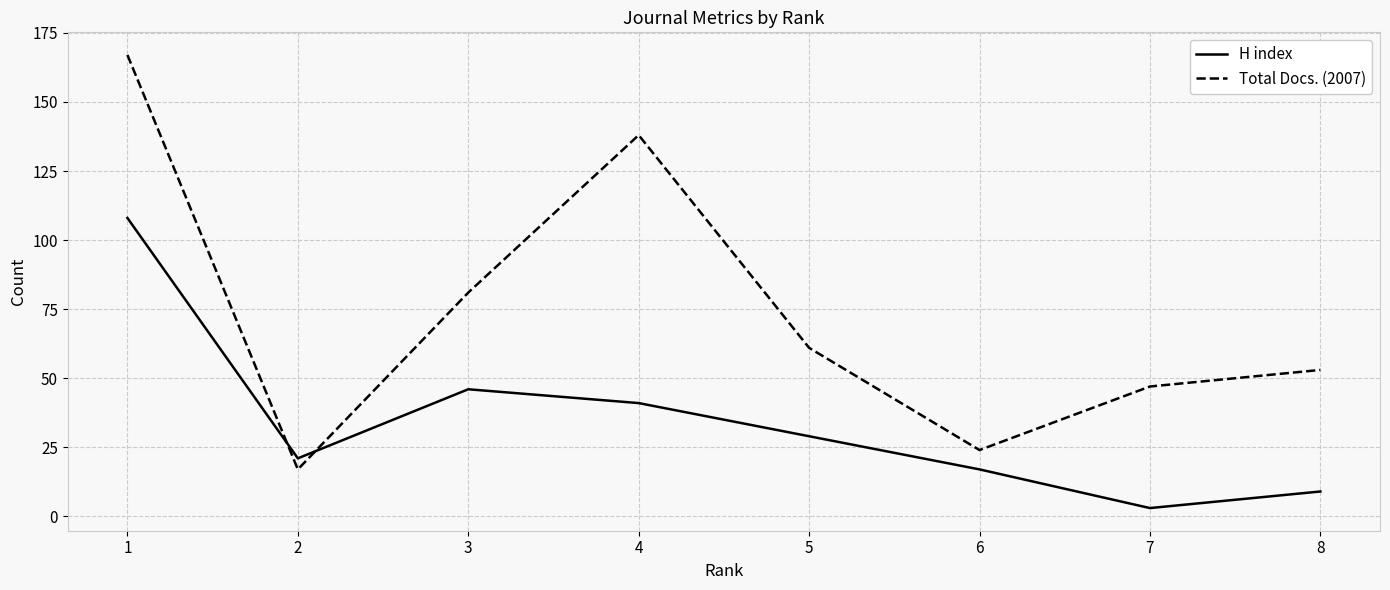

At which category does H index reach its first local valley?

2